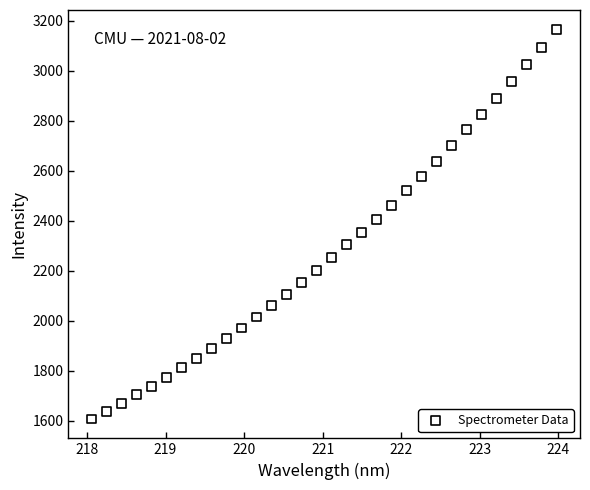

What is the range of Y values (max minus min)?

1558.0